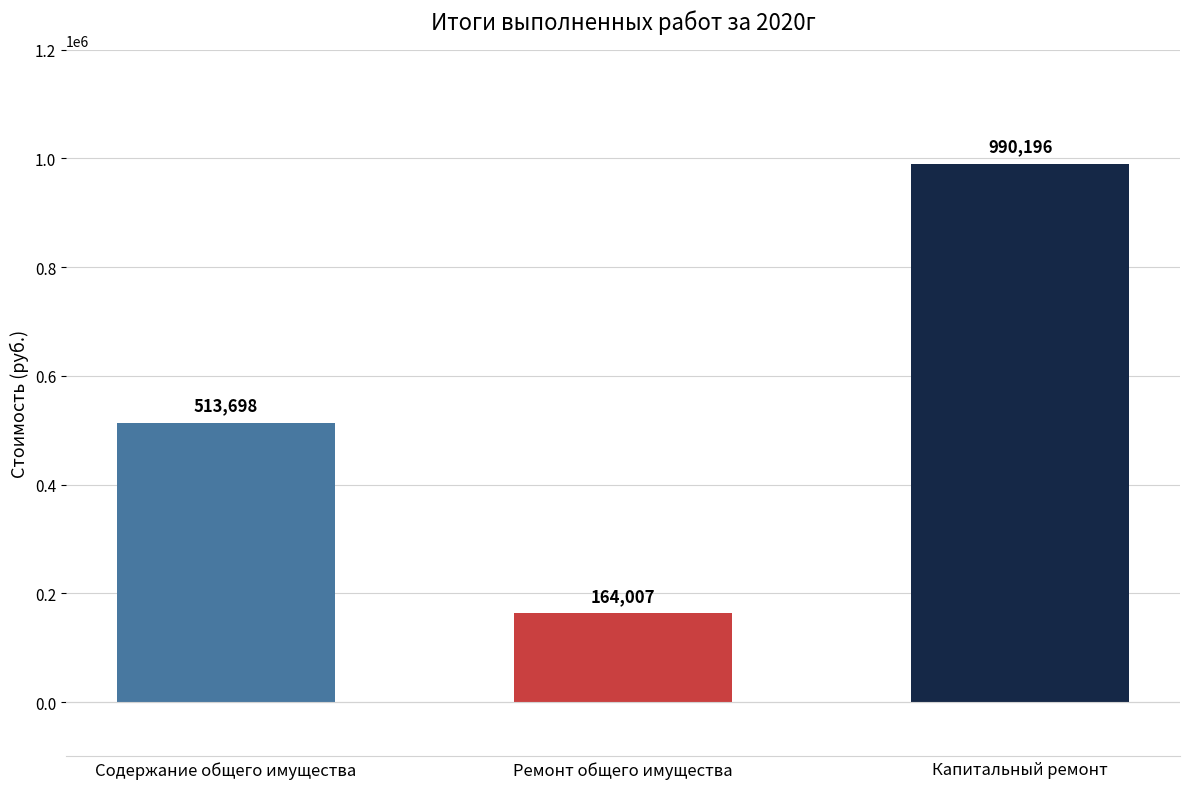

What value does the data have at Капитальный ремонт?

990196.0